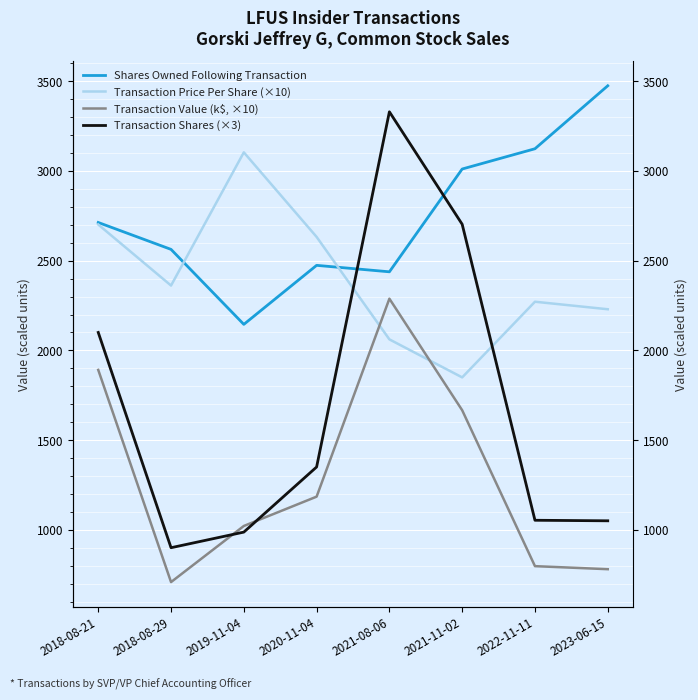

What is the label of the 7th point from the left?

2022-11-11